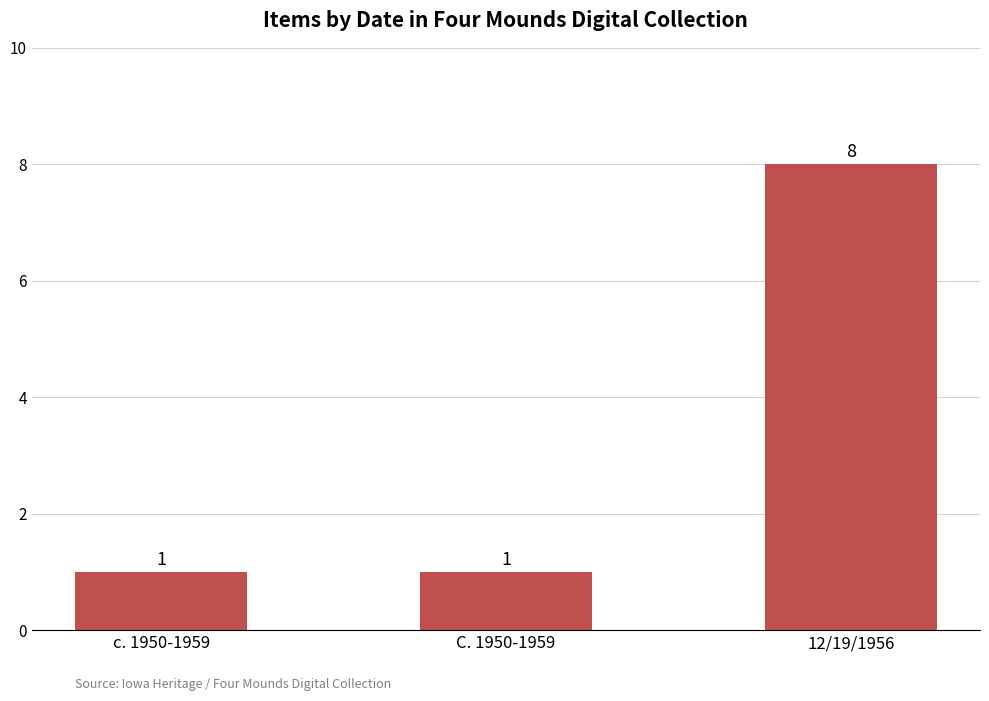

The value at C. 1950-1959 is 1. True or false?

True